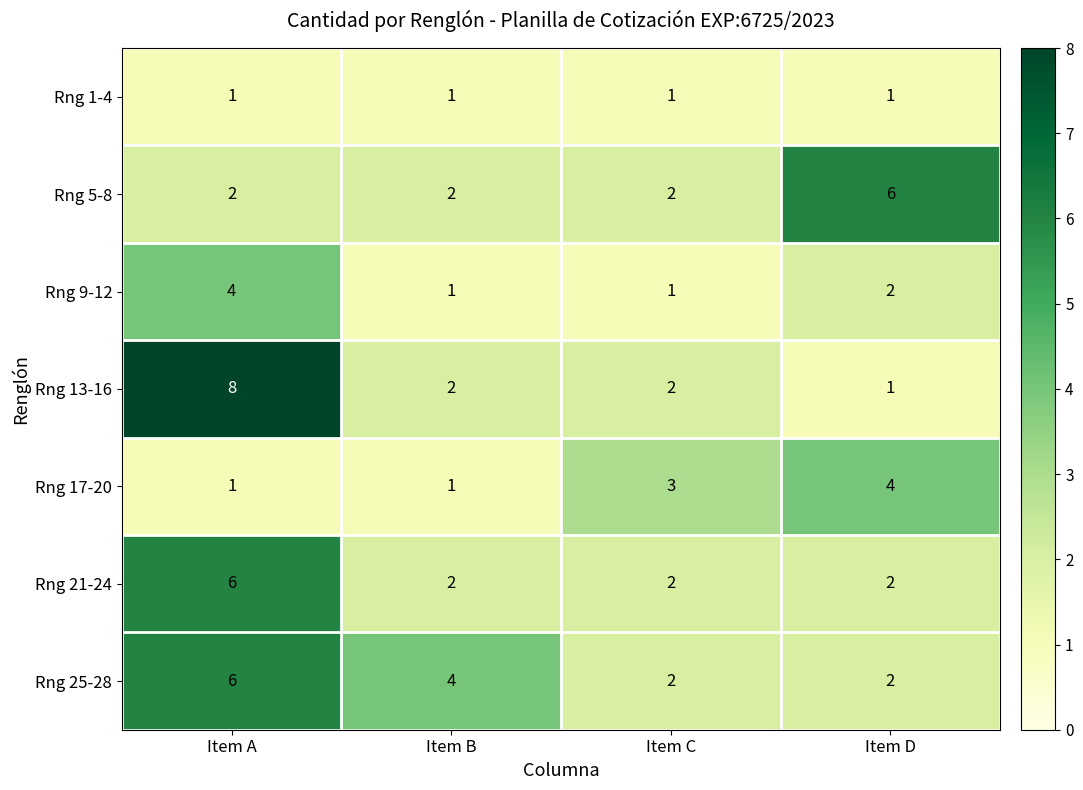

Count the Rng 21-24 values in the range 2 to 6.

4